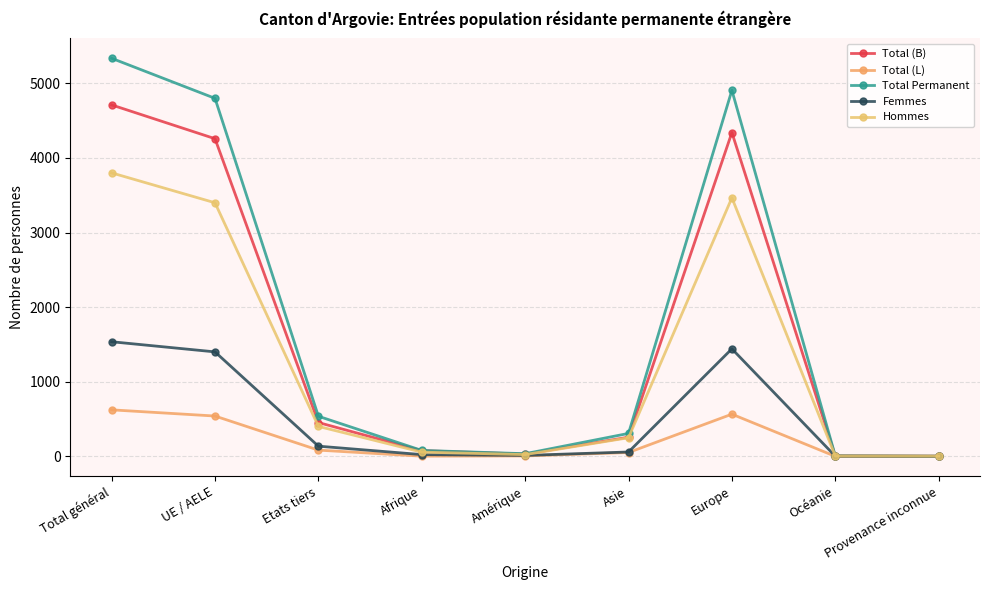

What is the label of the 1st point from the left?

Total général